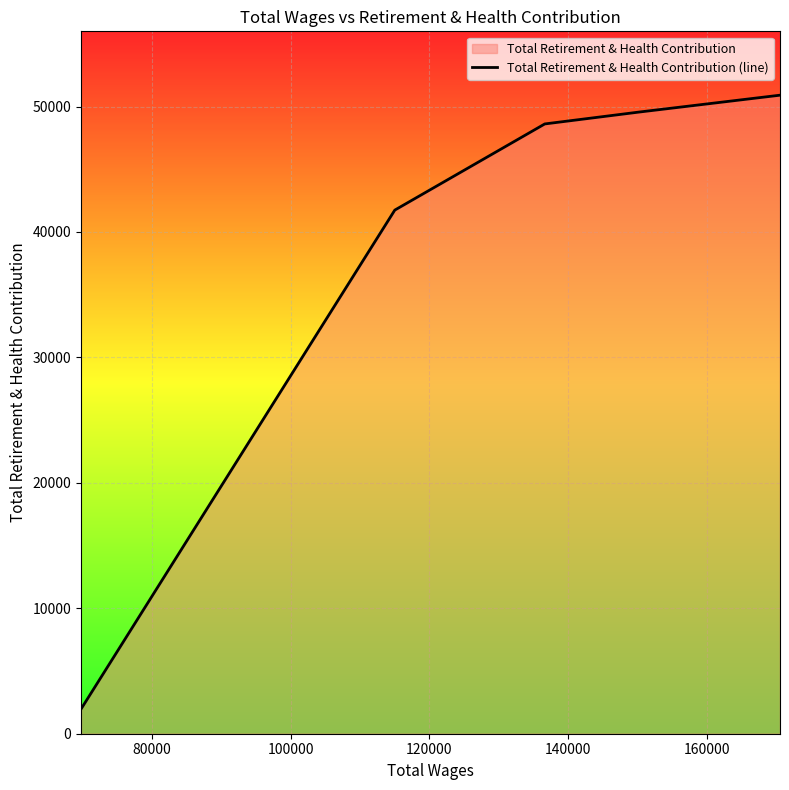

True or false: there are more than 1 points higher than both neighbors.

False